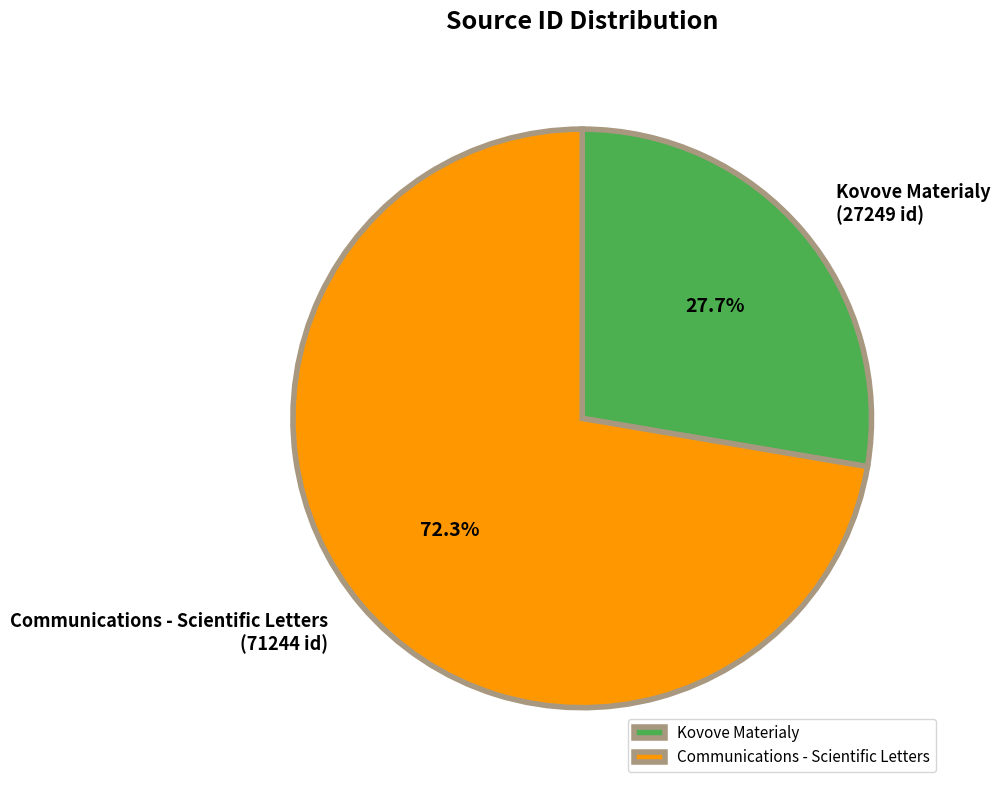

To the nearest percent, what is the difference between the largest and smallest slice percentages?

45%